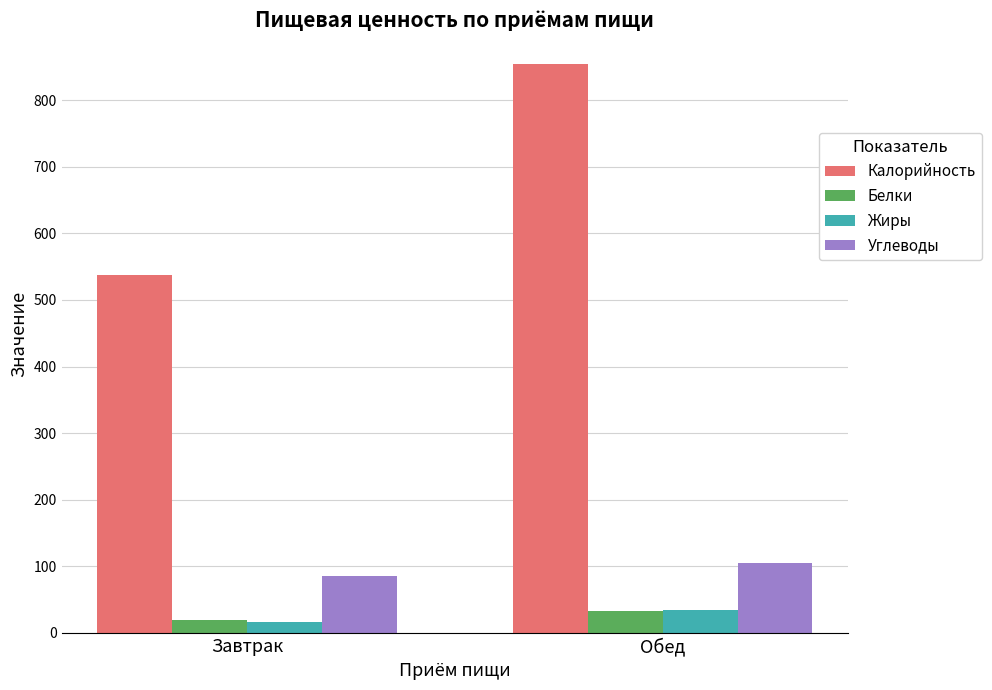

What is the label of the 1st bar from the left?

Завтрак